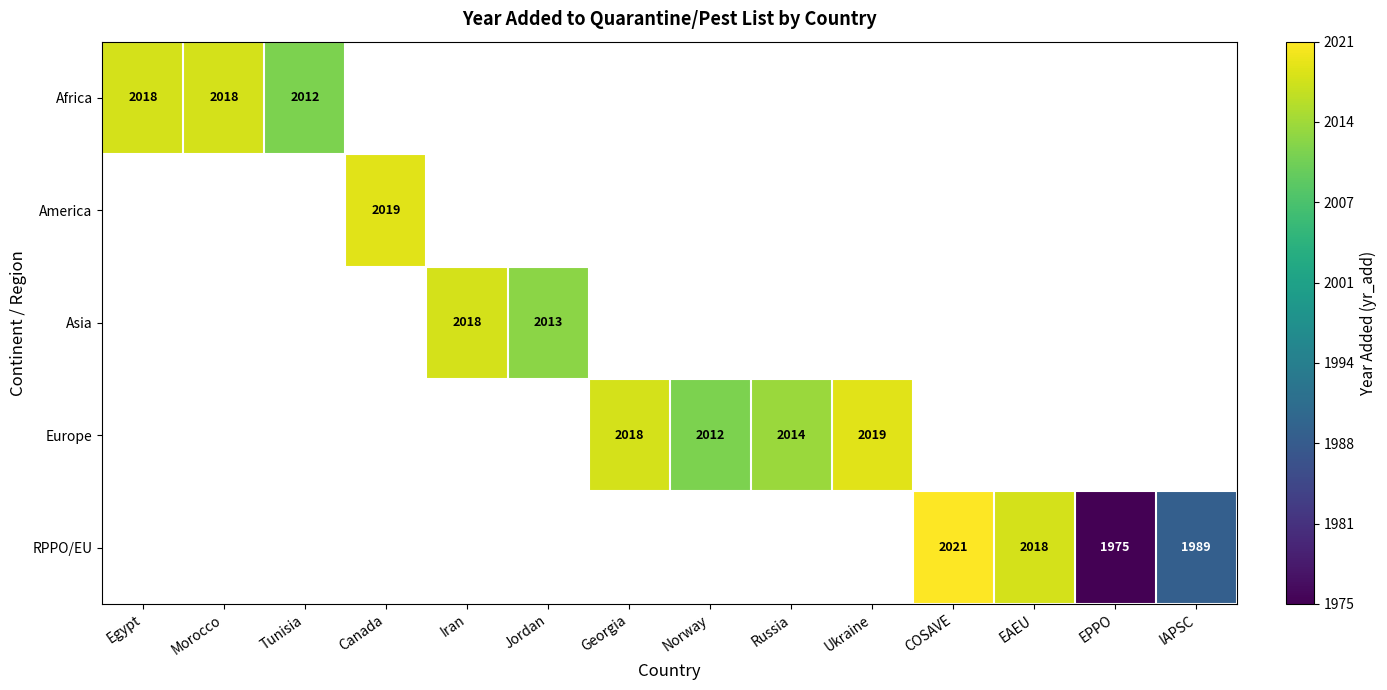

Which category has the lowest value in the Africa series?

Tunisia